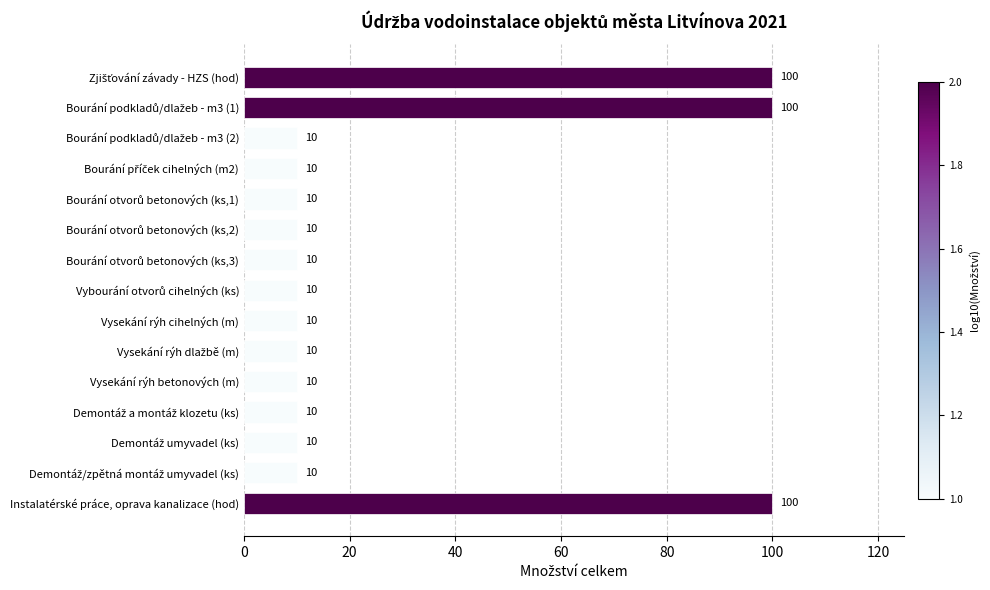

What is the maximum value shown in the chart?

100